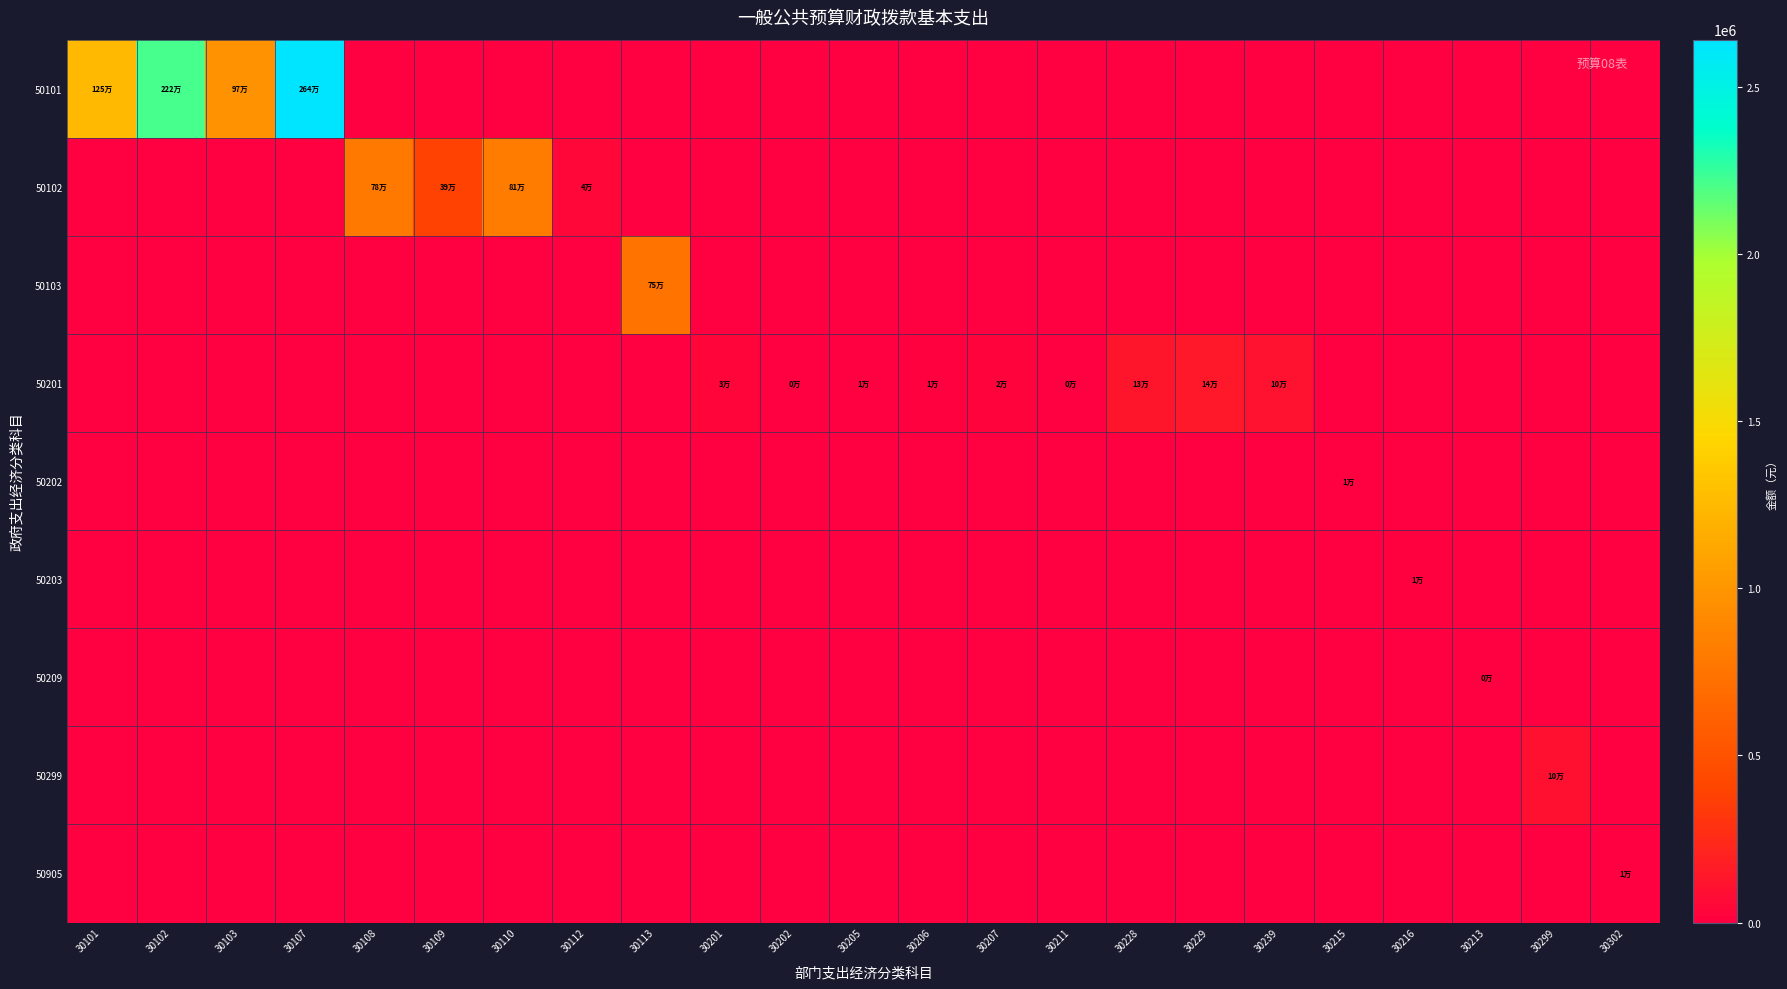

How many data points does each series have?

23